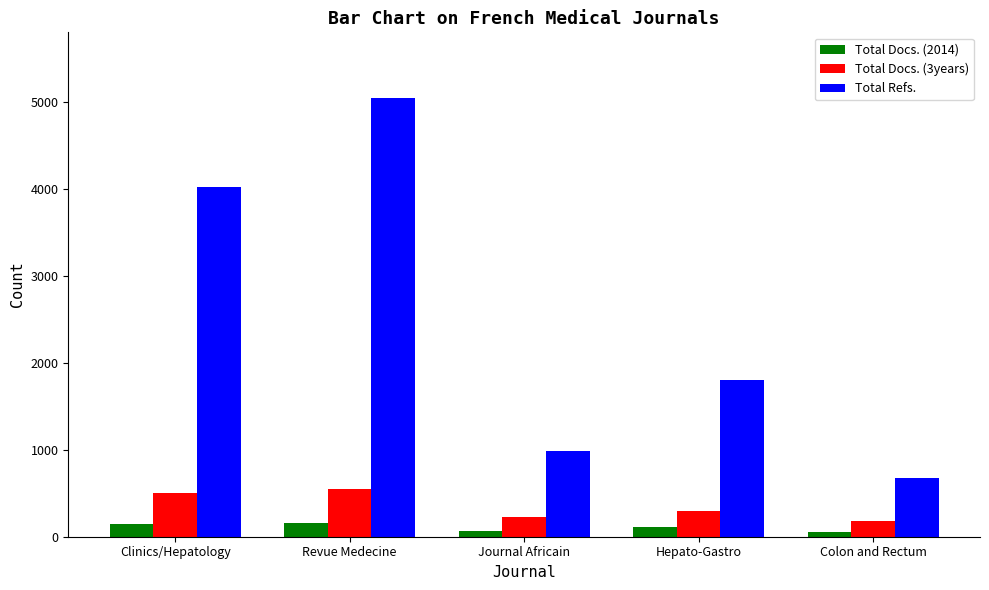

Where is Total Refs. nearest to the value 2863?

Hepato-Gastro